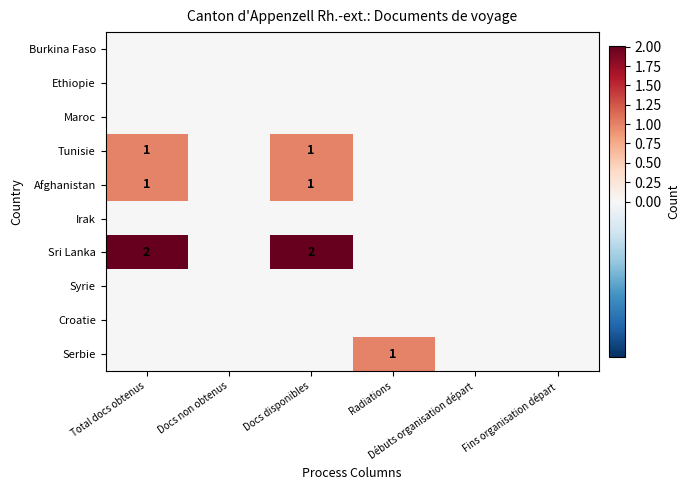

At how many categories does at least one series exceed 0?

3